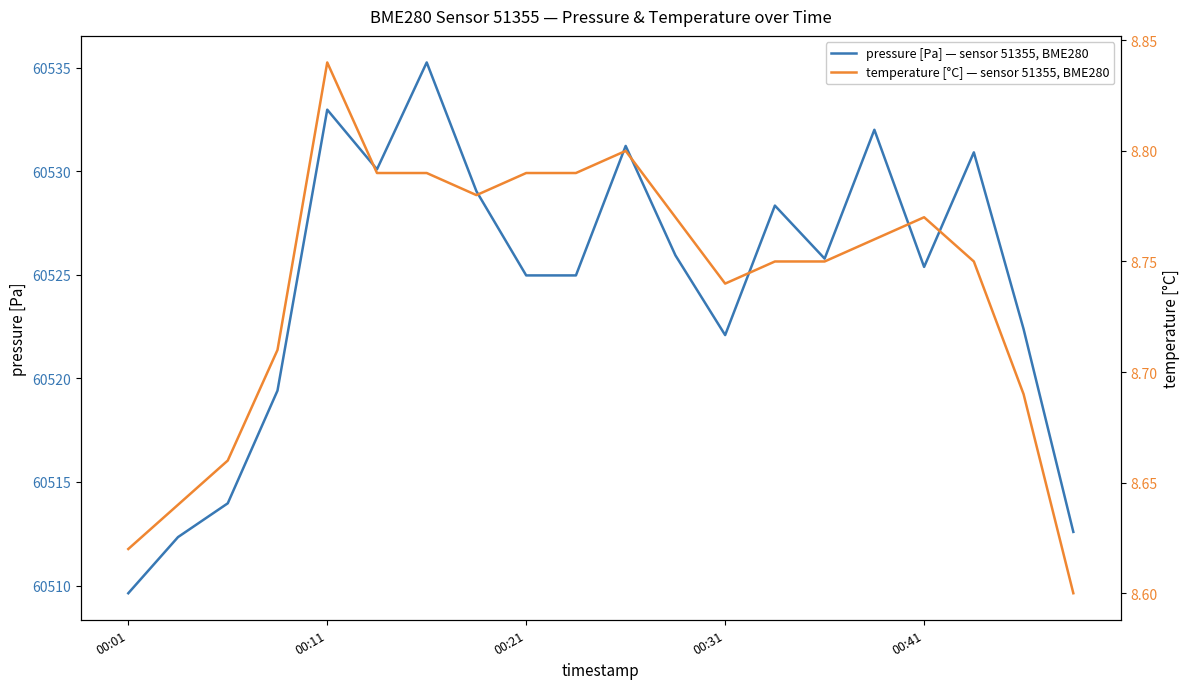

Rank the series by their maximum value, from lowest to highest.

temperature [°C] — sensor 51355, BME280, pressure [Pa] — sensor 51355, BME280